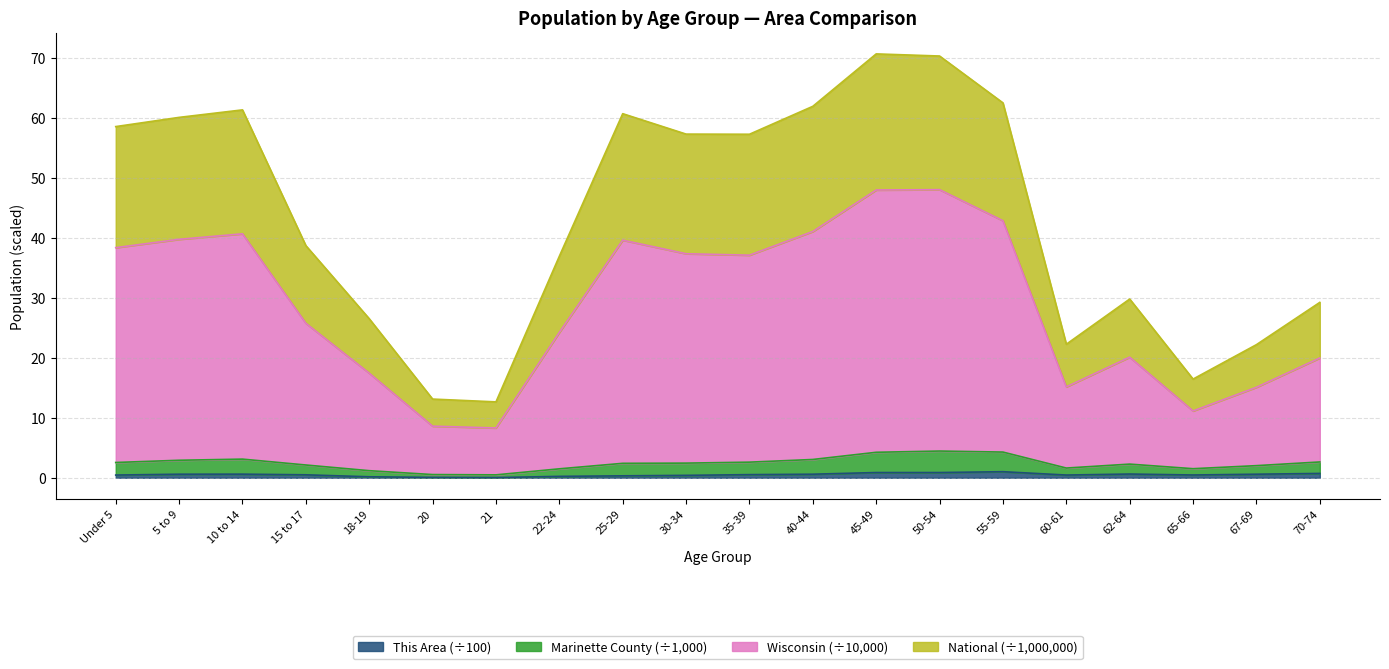

Is it true that This Area (÷100) equals 0.2 at 22-24?

True